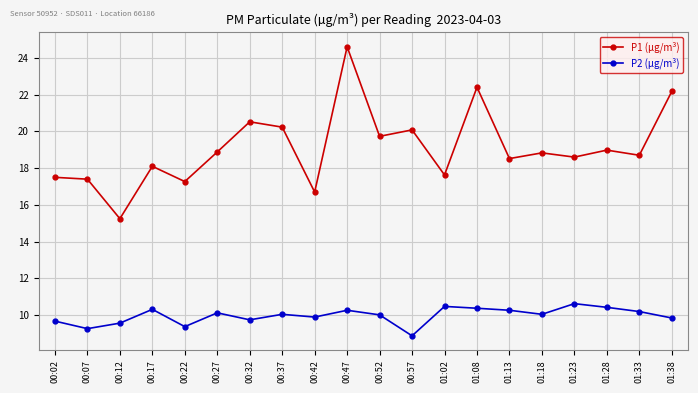

How many data points does each series have?

20